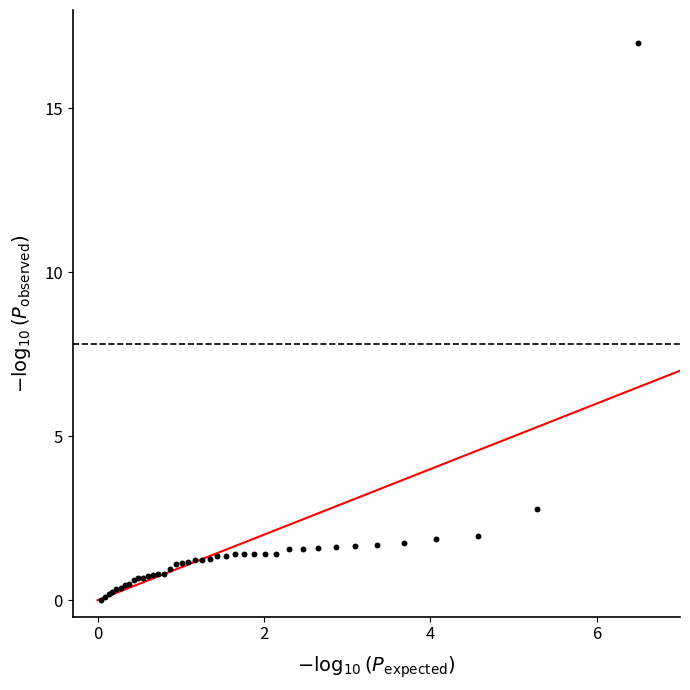

What Y value in the scatter plot is closest to 8?

2.8